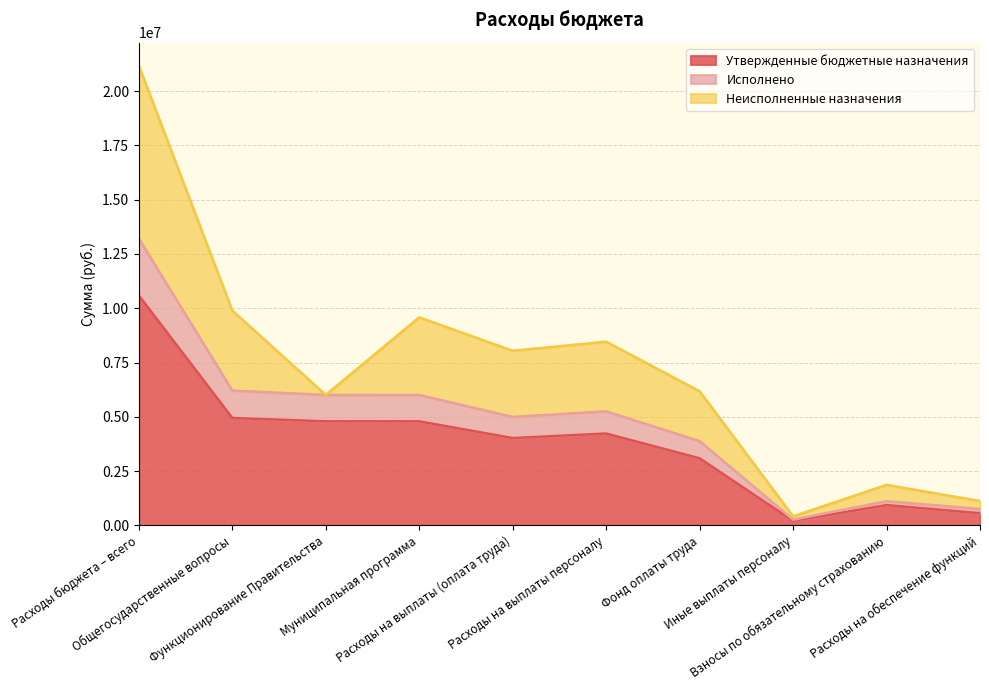

Between Иные выплаты персоналу and Взносы по обязательному страхованию, which is larger?

Взносы по обязательному страхованию